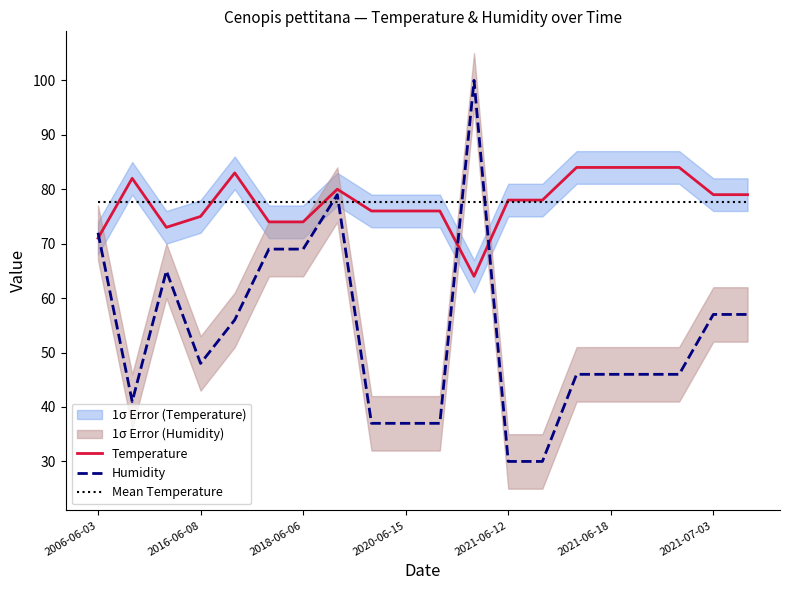

True or false: Temperature and Humidity intersect in this chart.

True